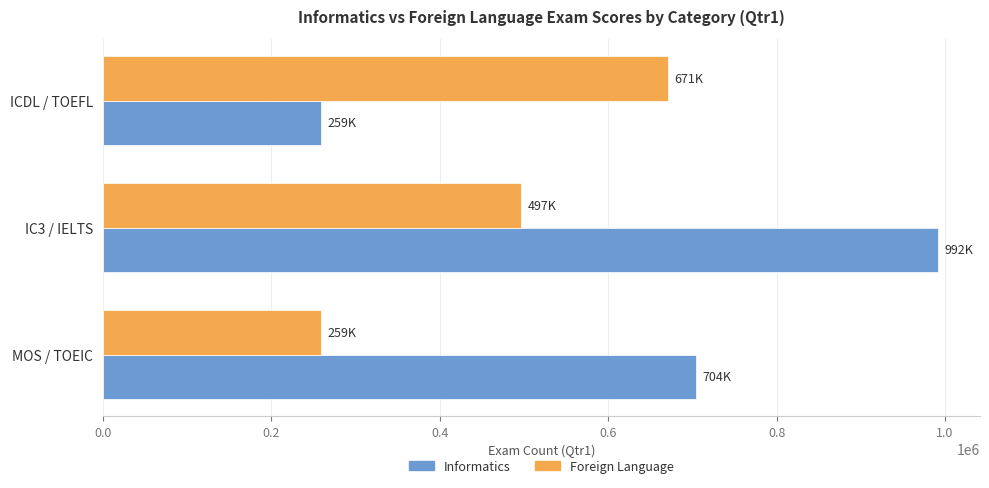

What is the sum of the Informatics values at MOS / TOEIC and ICDL / TOEFL?

963000